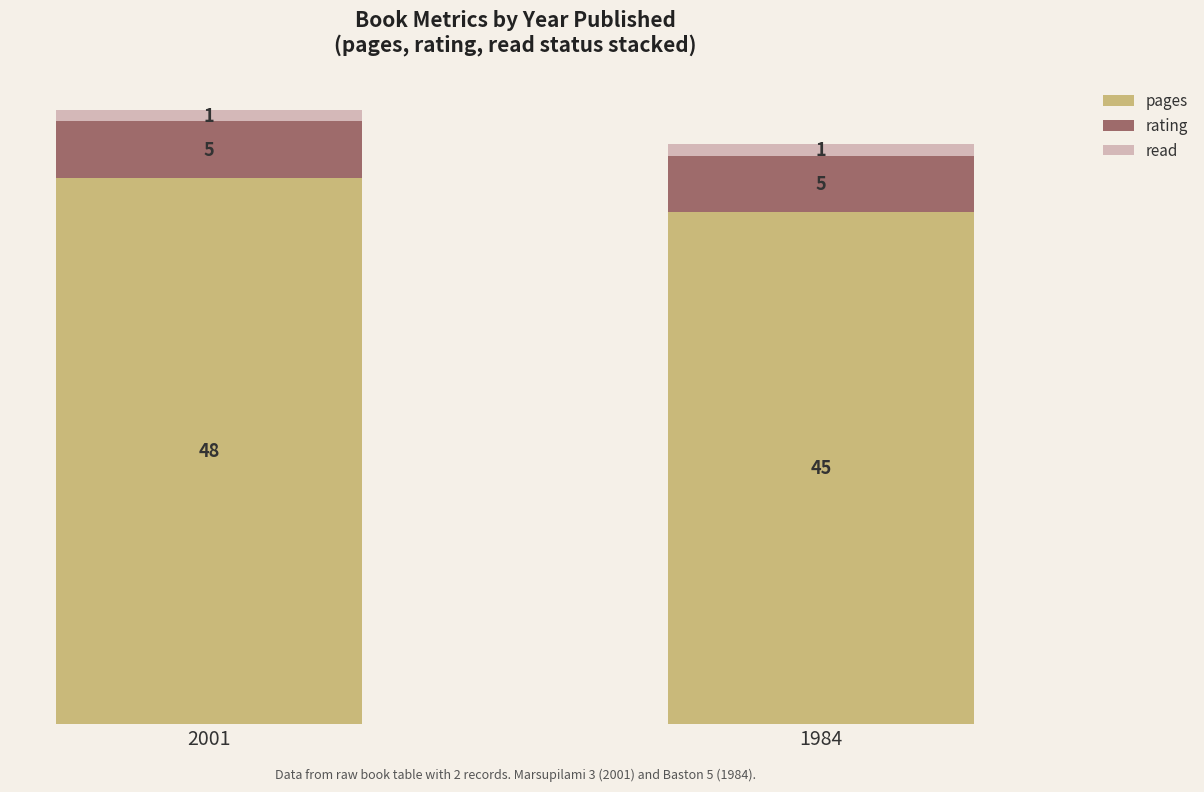

At which label does pages reach its peak?

2001